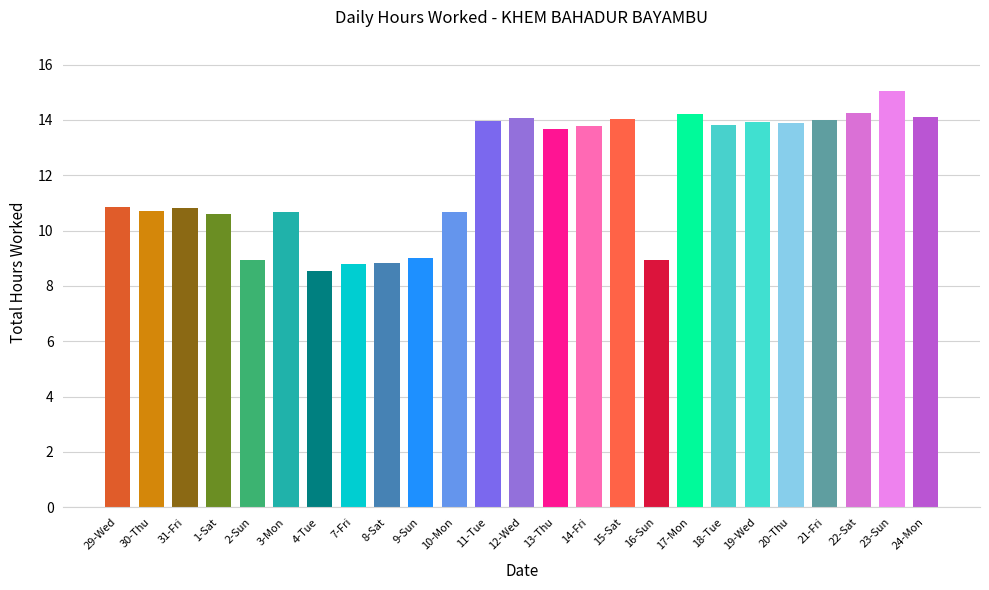

What is the maximum value shown in the chart?

15.0